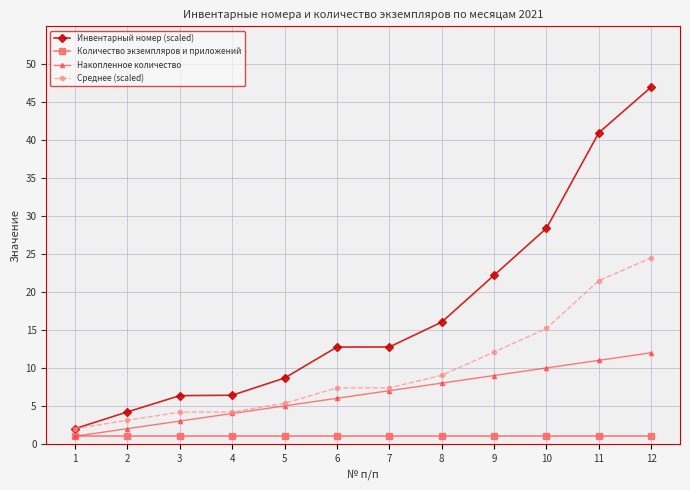

What is the spread (max minus min) of values at 4?

5.4